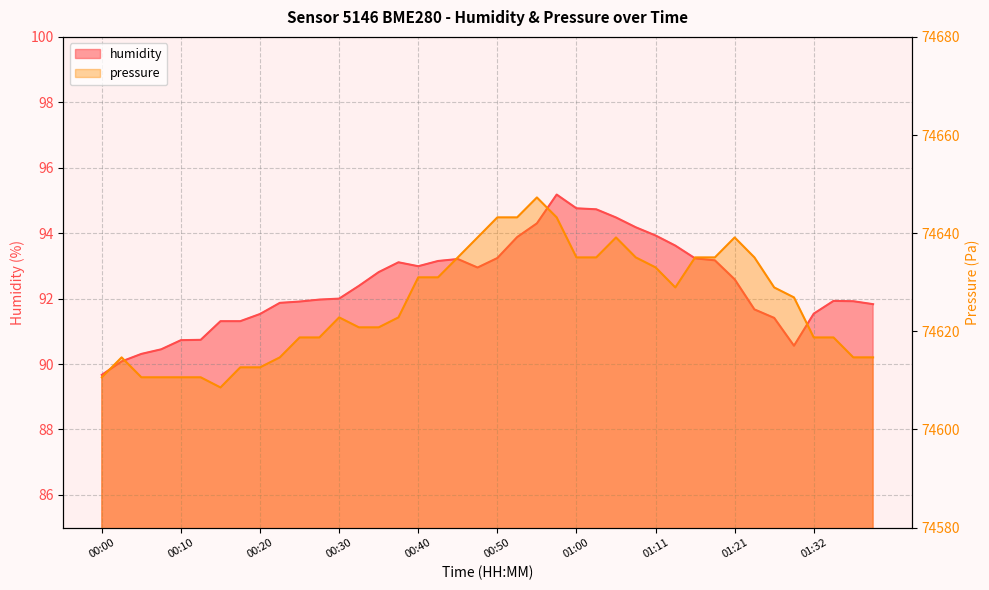

True or false: humidity has a value of 90.6 at 01:29.

True